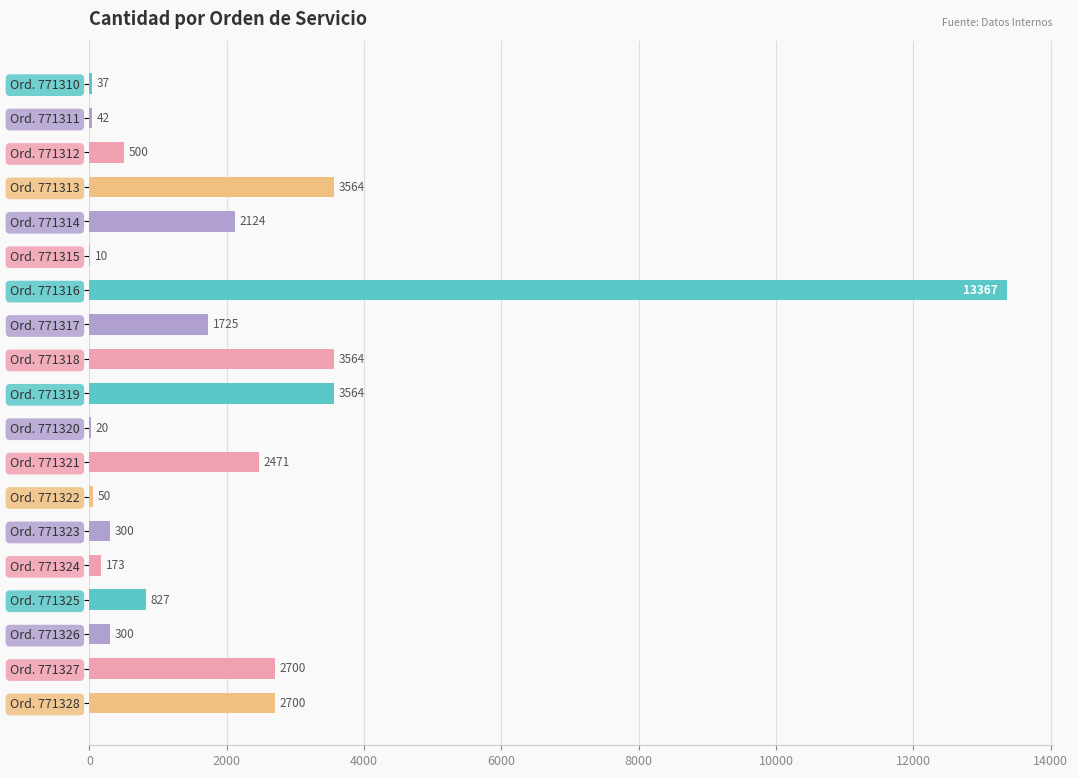

Read the value at Ord. 771322, to the nearest 10.

50